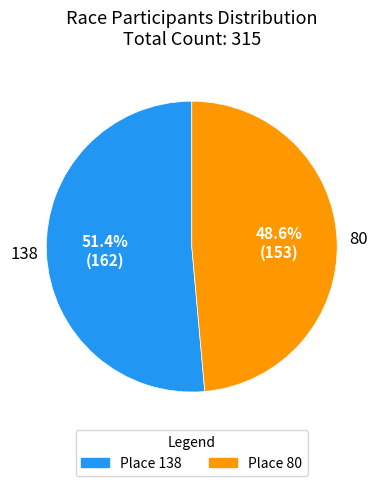

Does any single category account for the majority?

Yes